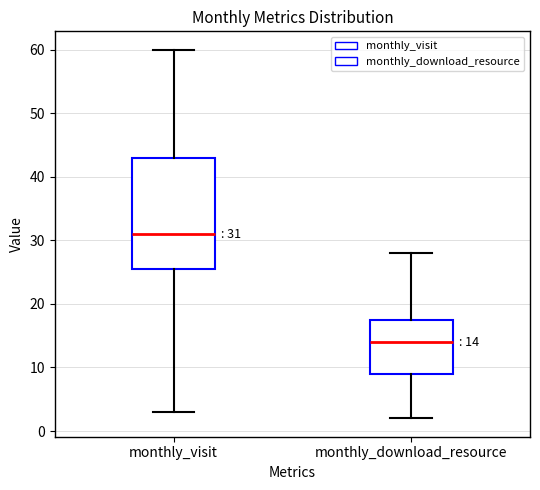

Comparing the boxes themselves (not the whiskers), which one is the tallest?

monthly_visit